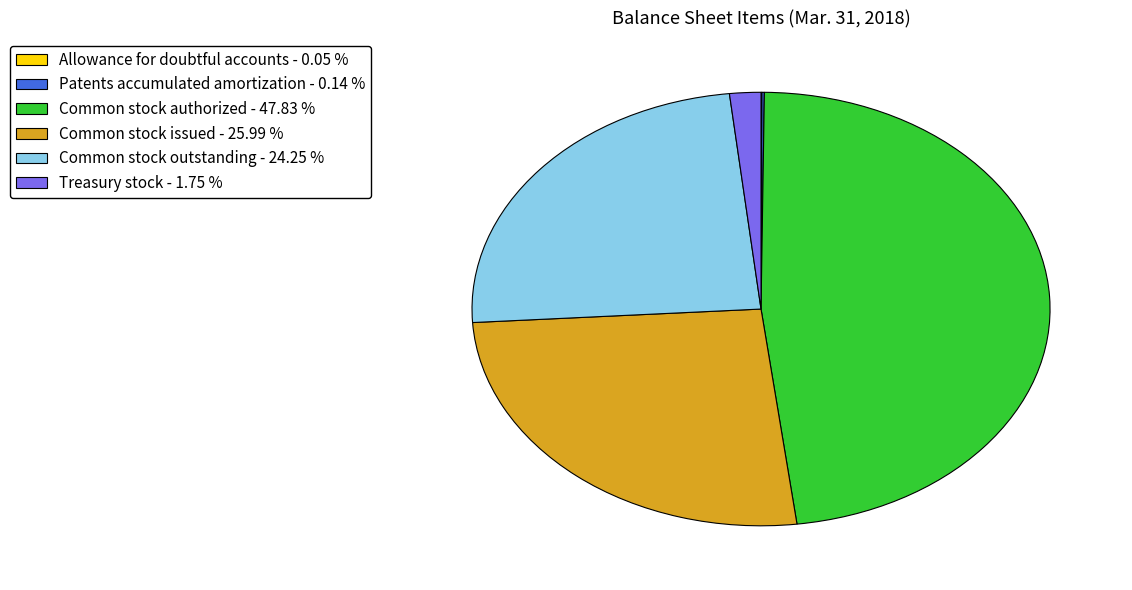

Combined, do Common stock issued and Treasury stock account for over 50%?

No